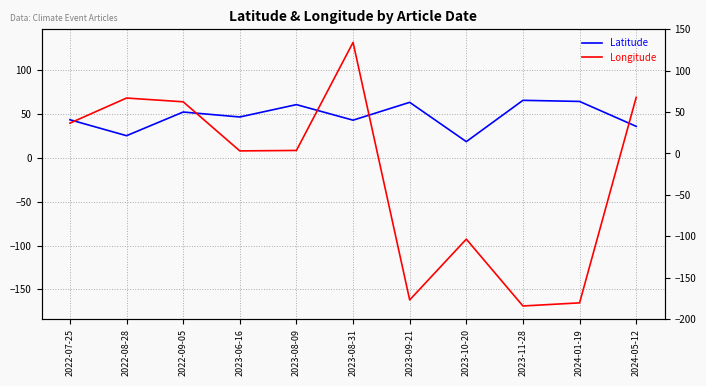

What value does the Longitude series have at 2022-08-28?

68.4